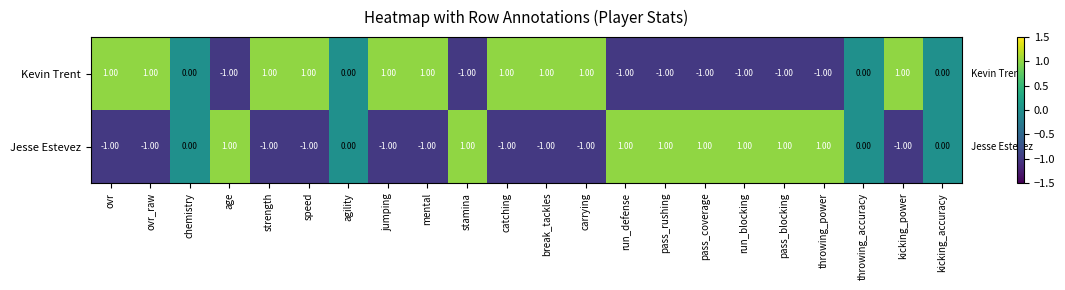

At which label does Kevin Trent first exceed 0?

ovr